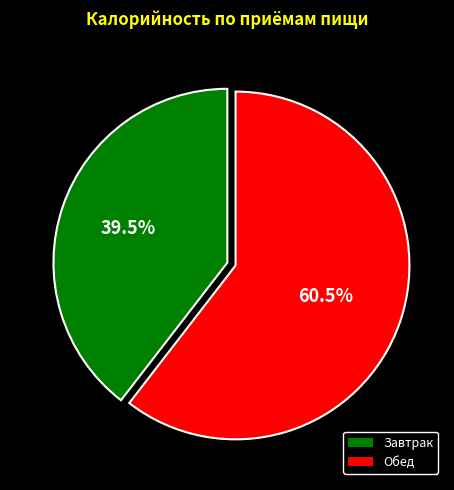

How many segments does this pie chart have?

2